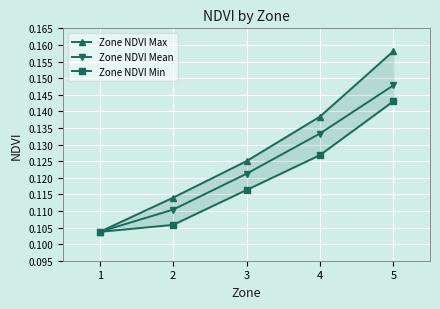

How many distinct data groups are displayed?

3